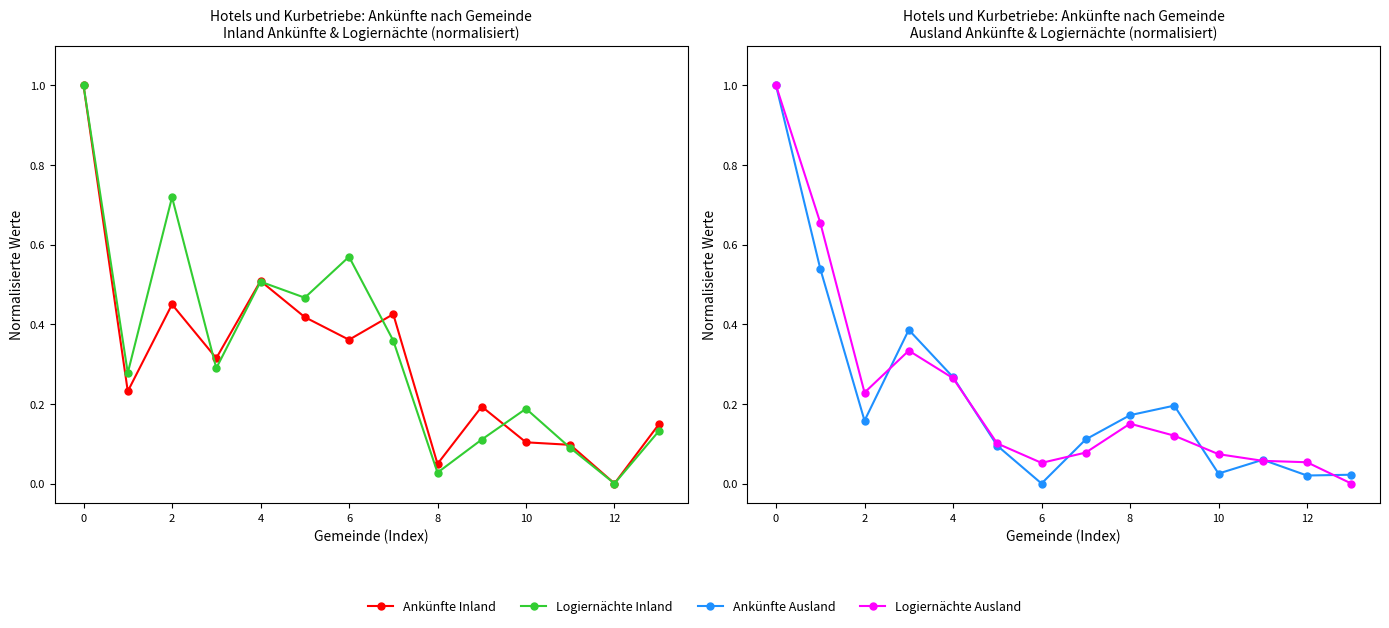

What is the value of the Ankünfte Inland point at the 1st from the left?

1.0